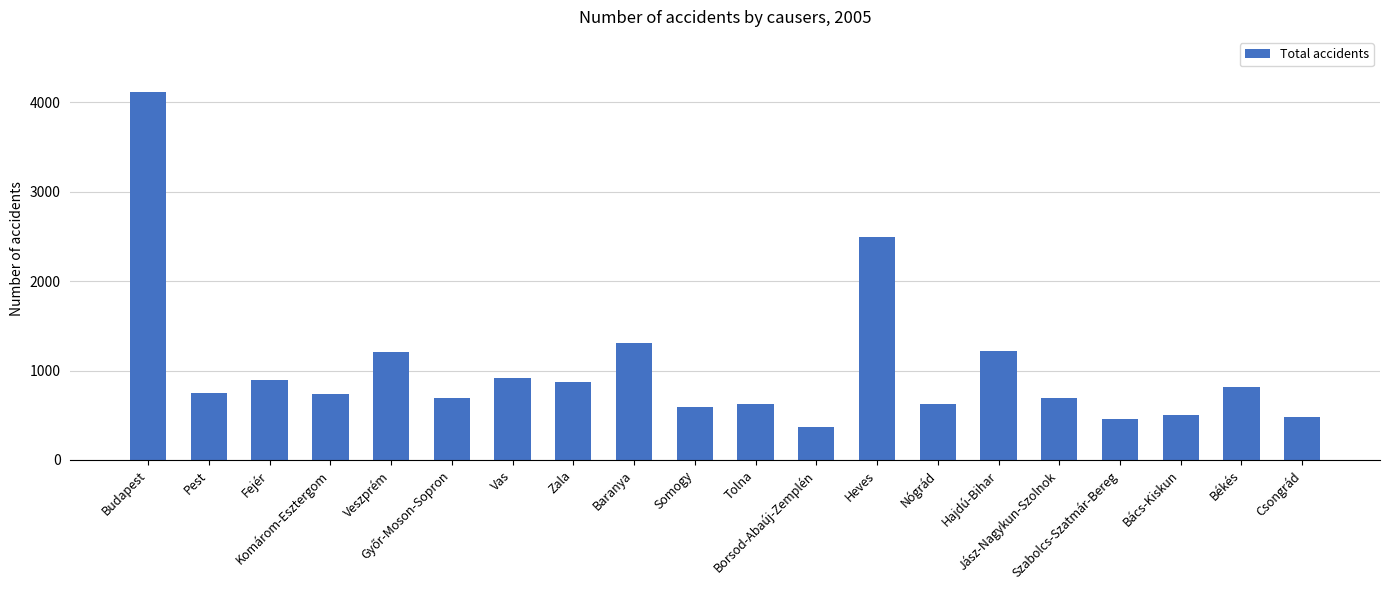

What is the difference between the maximum and second lowest values?

3651